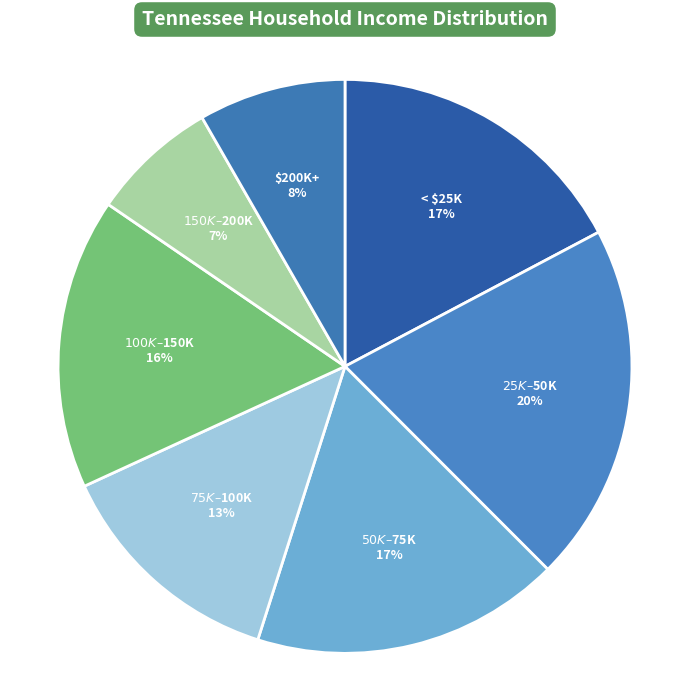

To the nearest percent, what is the average slice percentage?

14%